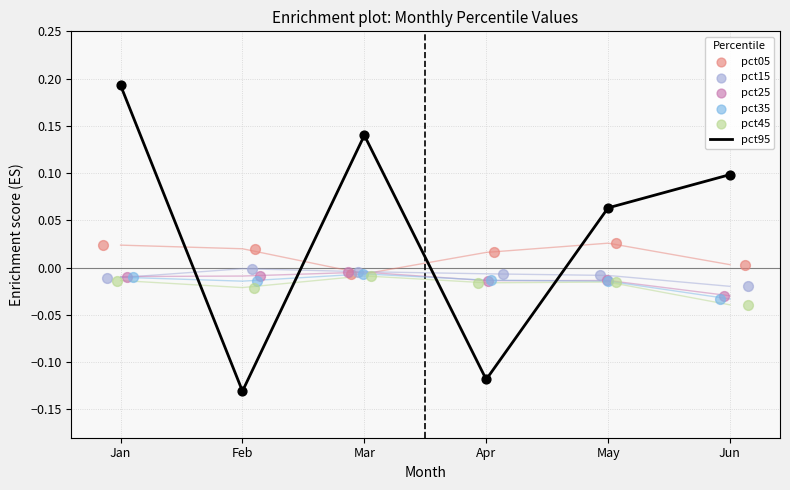

Which series reaches the minimum Y coordinate?

pct95